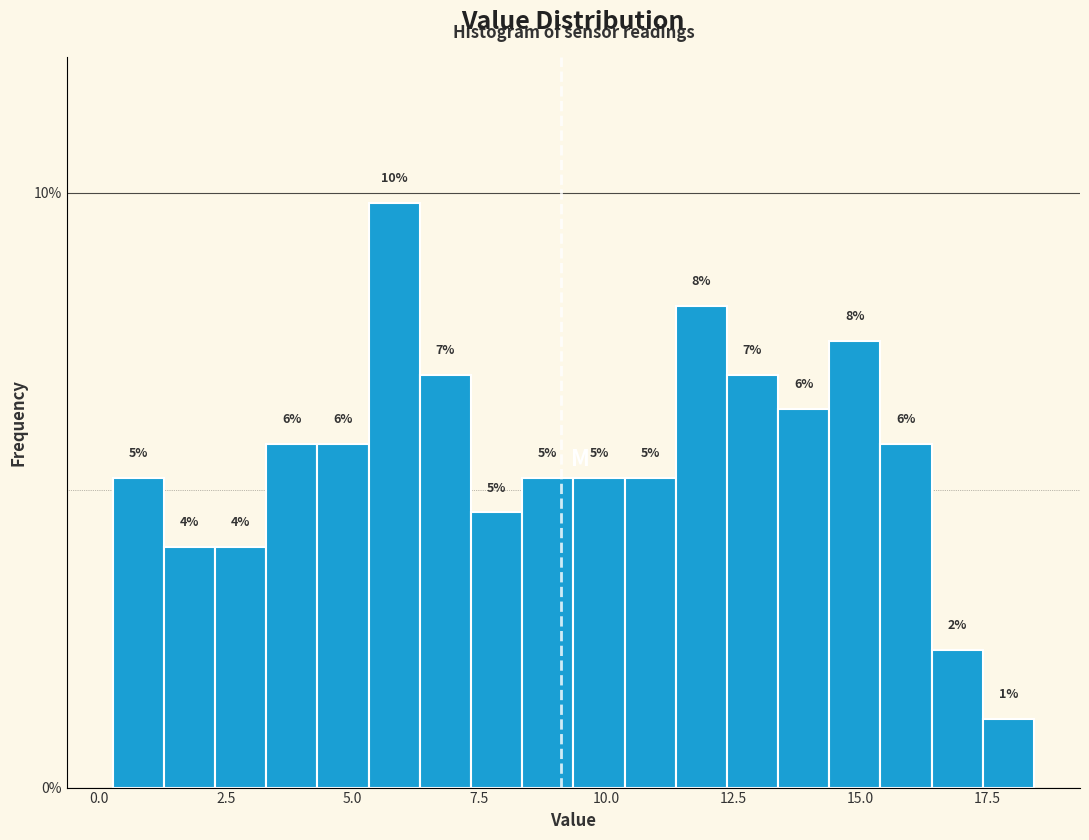

Around what value on the x-axis is the tallest bar? Give the approximate position of its centre, as read against the axis.

6.0